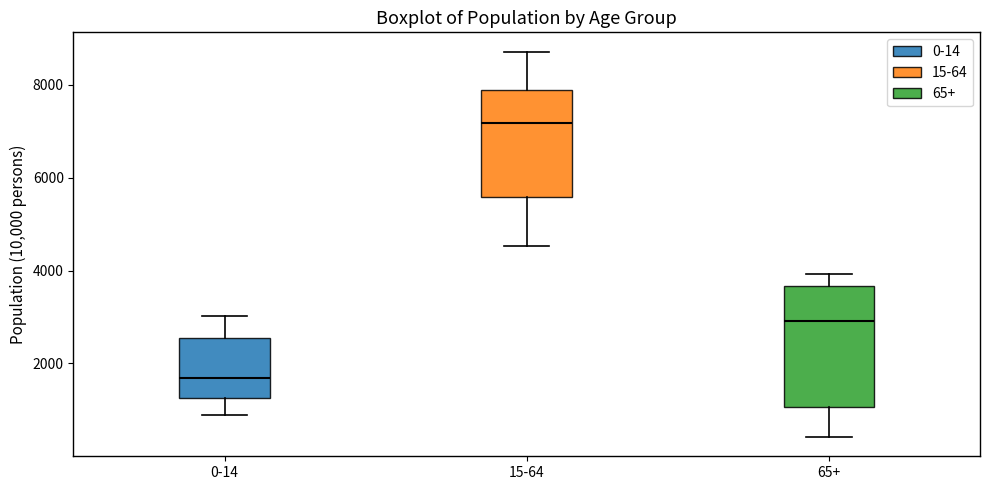

Which box has the lowest median line?

0-14